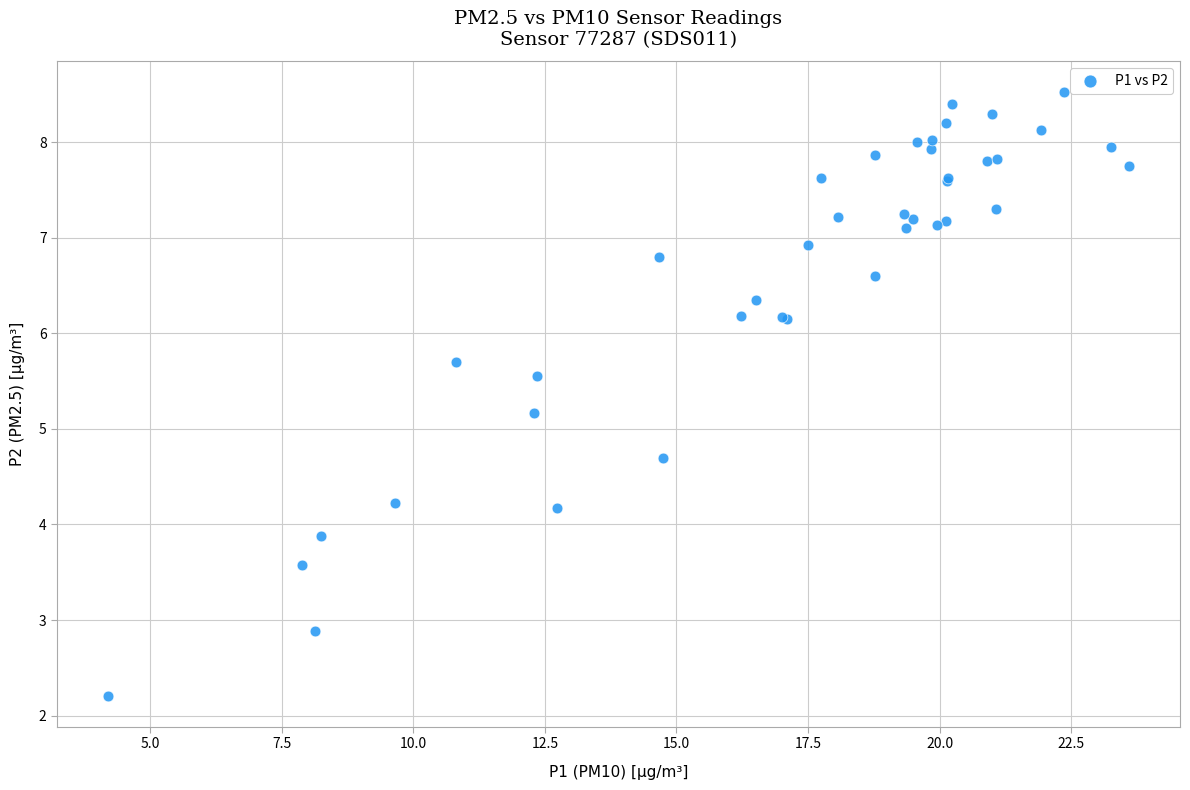

What Y value in the scatter plot is closest to 5?

5.2